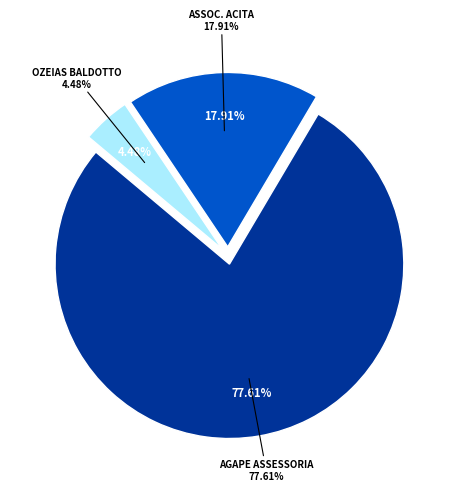

To the nearest percent, what portion does OZEIAS BALDOTTO represent?

4%